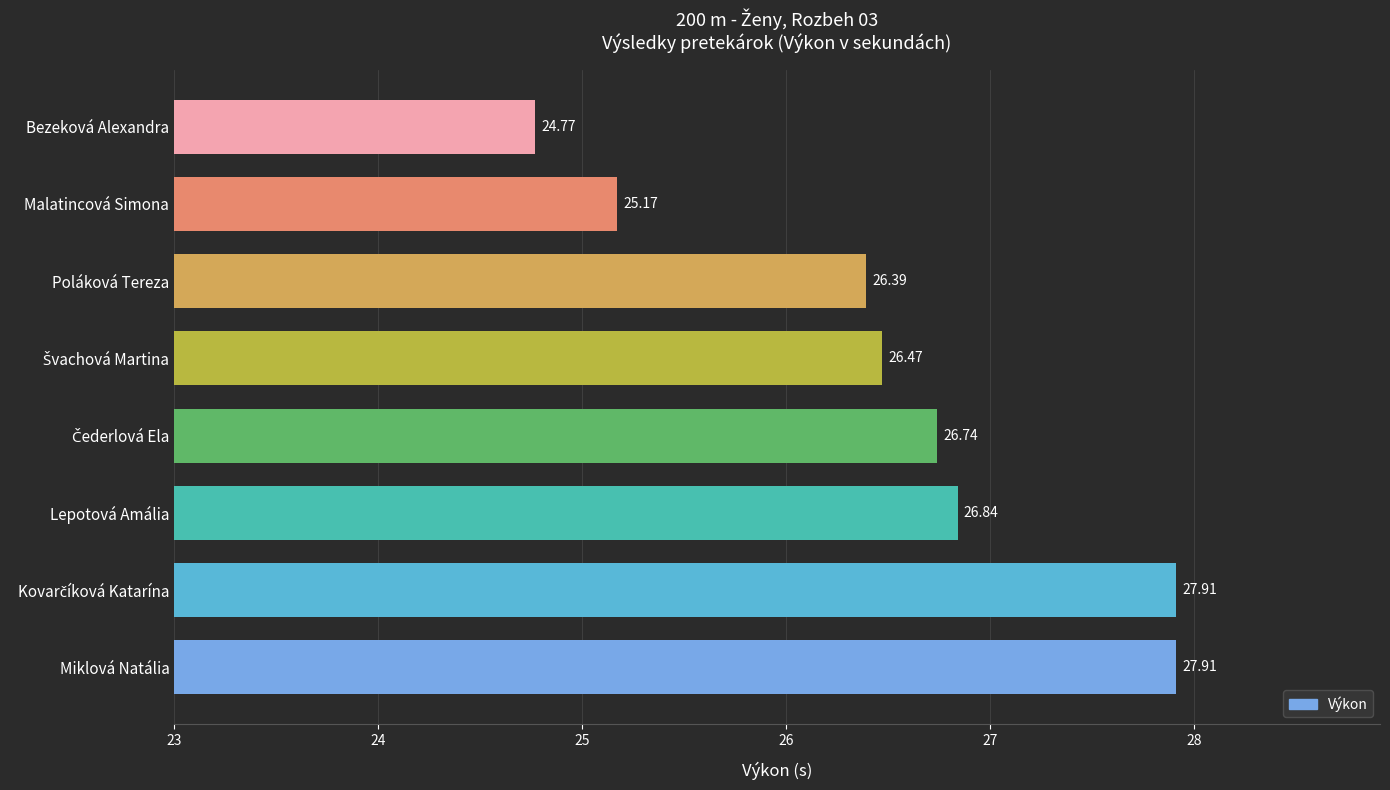

Which category has the lowest value across all series?

Bezeková Alexandra